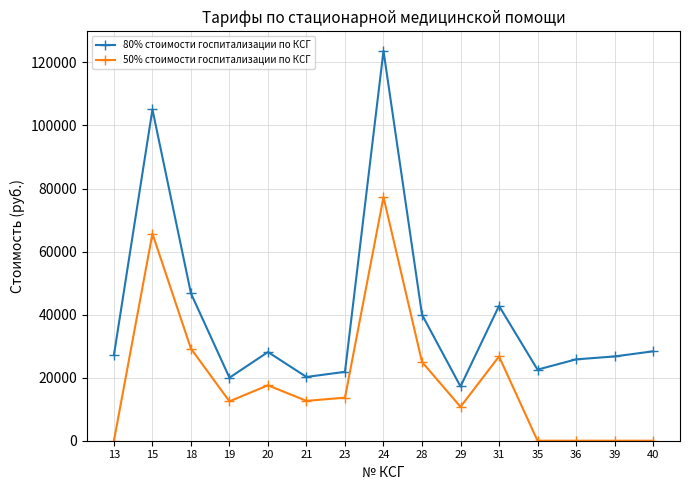

The value of 80% стоимости госпитализации по КСГ at 18 is 46725.8. True or false?

True